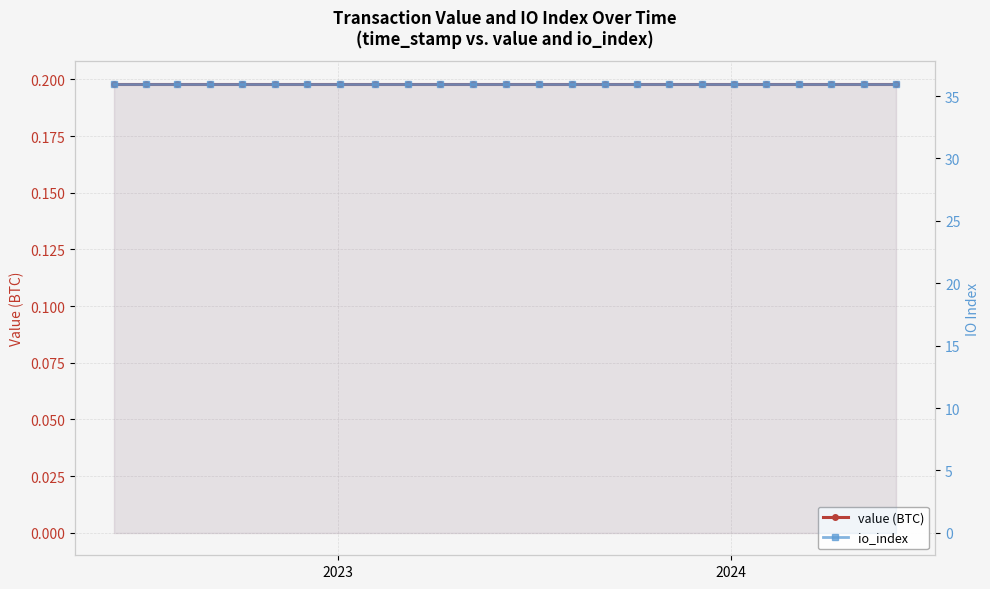

Which category has the lowest value in the io_index series?

2023